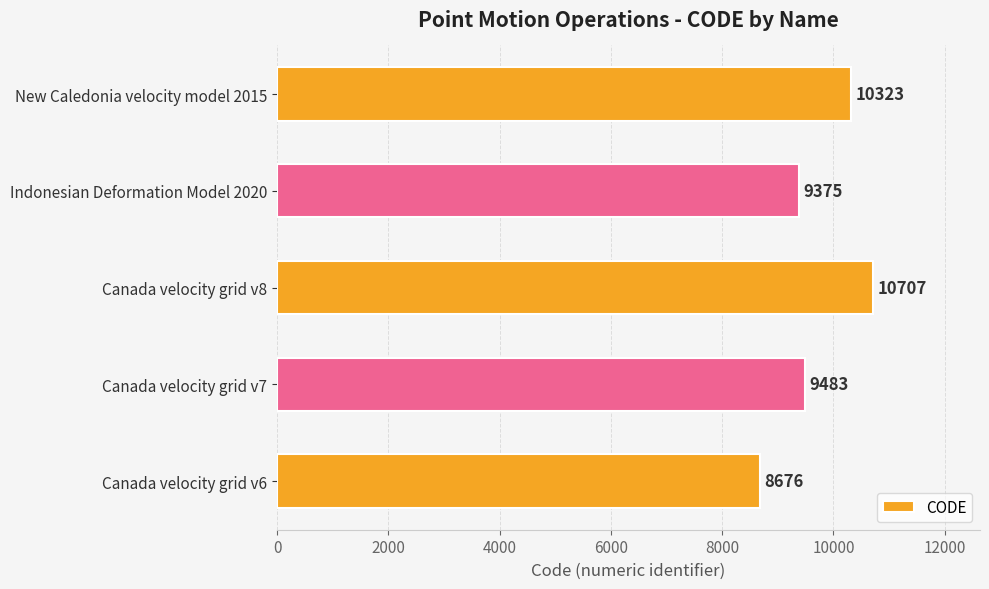

What is the difference between the maximum and minimum values?

2031